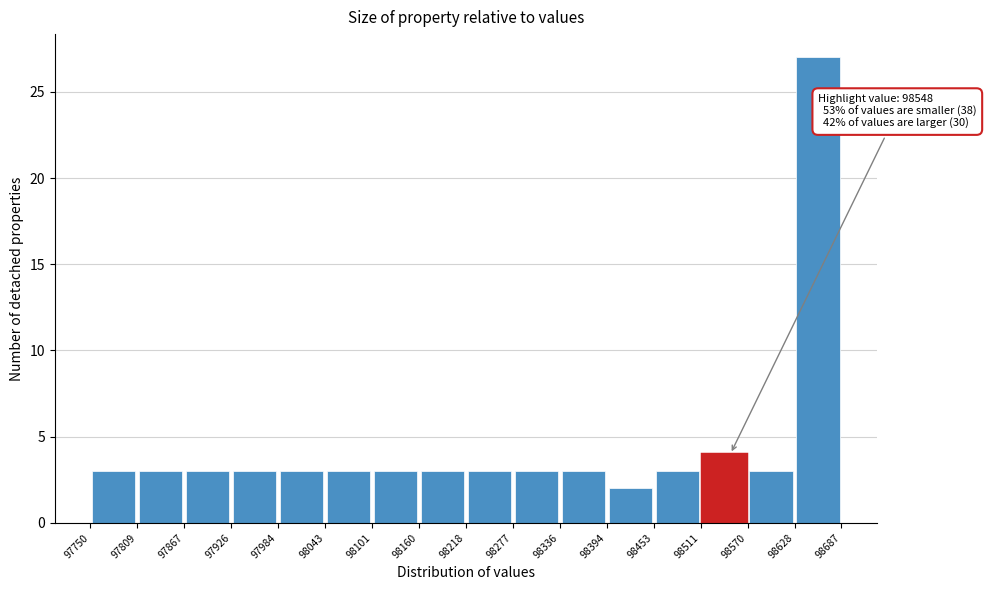

Which range on the x-axis has the tallest bar?

98628 to 98687